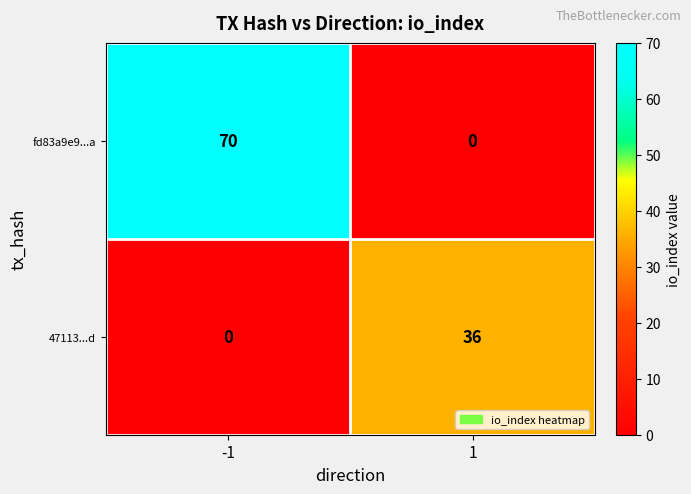

How many values in the 47113...d series are below 36?

1